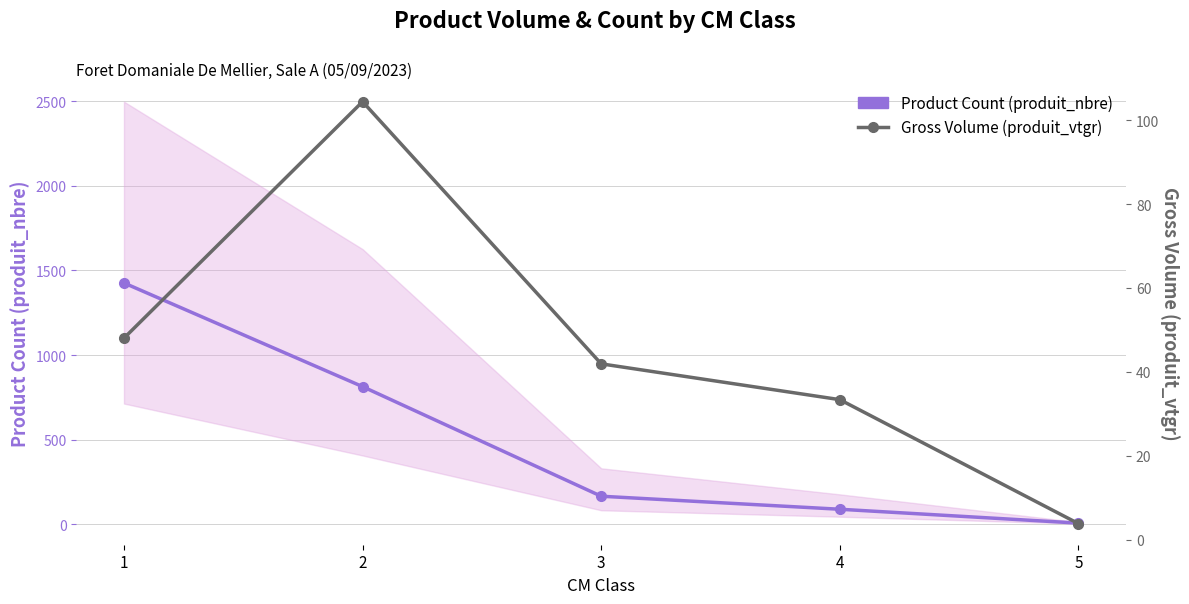

At which label is Product Count (produit_nbre) closest to 716?

2